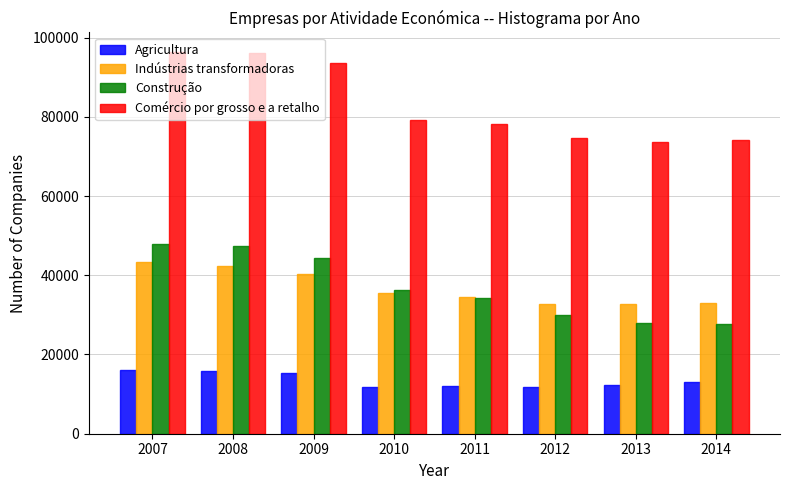

List the series in order of their peak value, lowest first.

Agricultura, Indústrias transformadoras, Construção, Comércio por grosso e a retalho